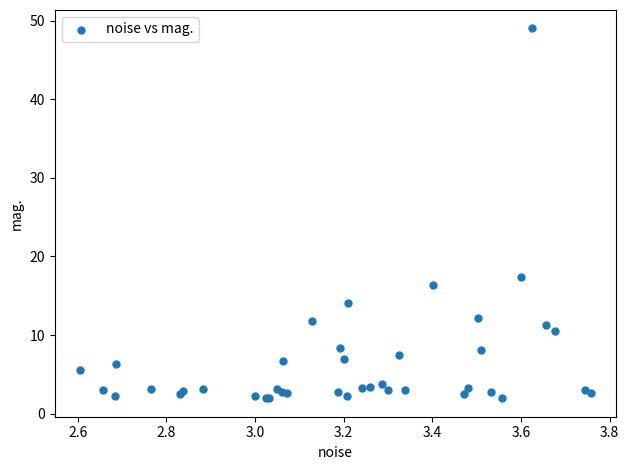

What Y value in the scatter plot is closest to 25?

17.3